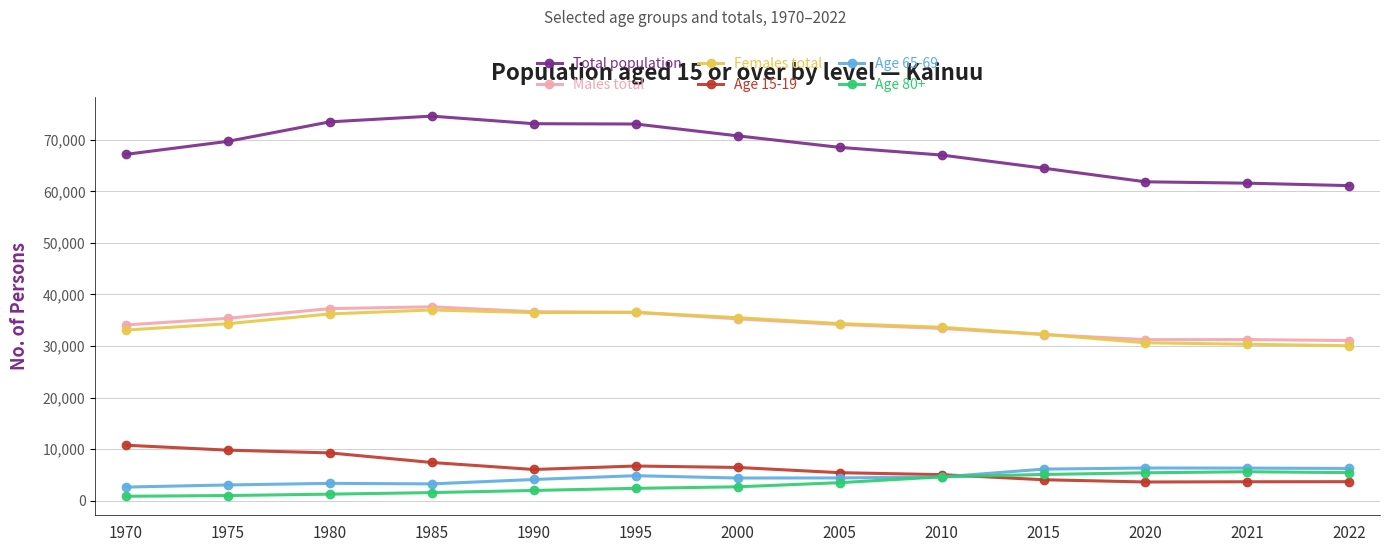

The value of Females total at 2015 is 32267. True or false?

True